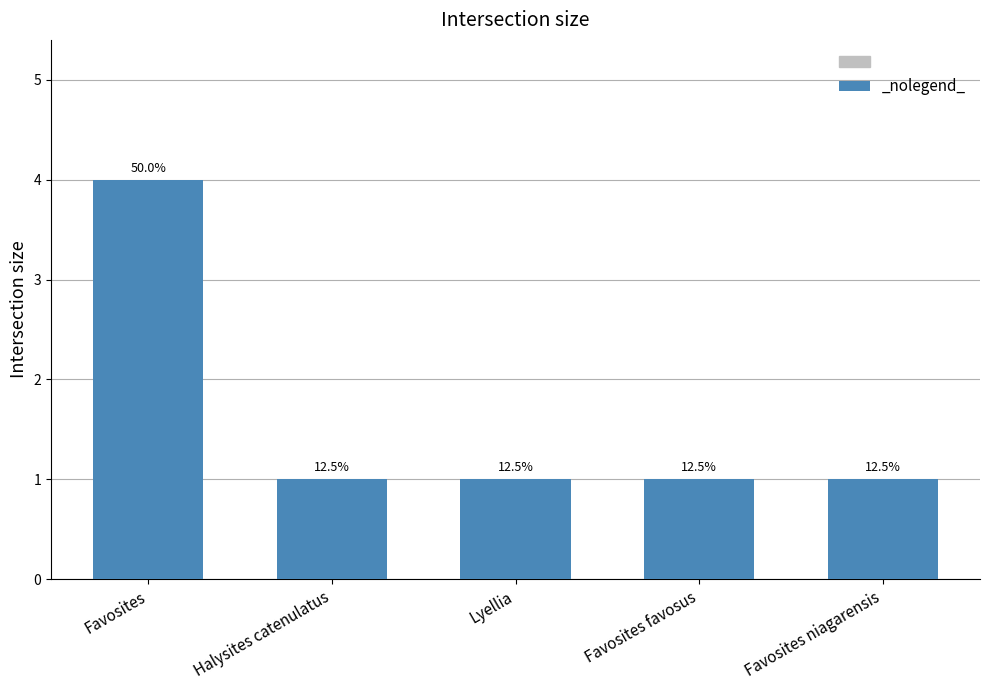

Which has a higher value, Lyellia or Halysites catenulatus?

Lyellia